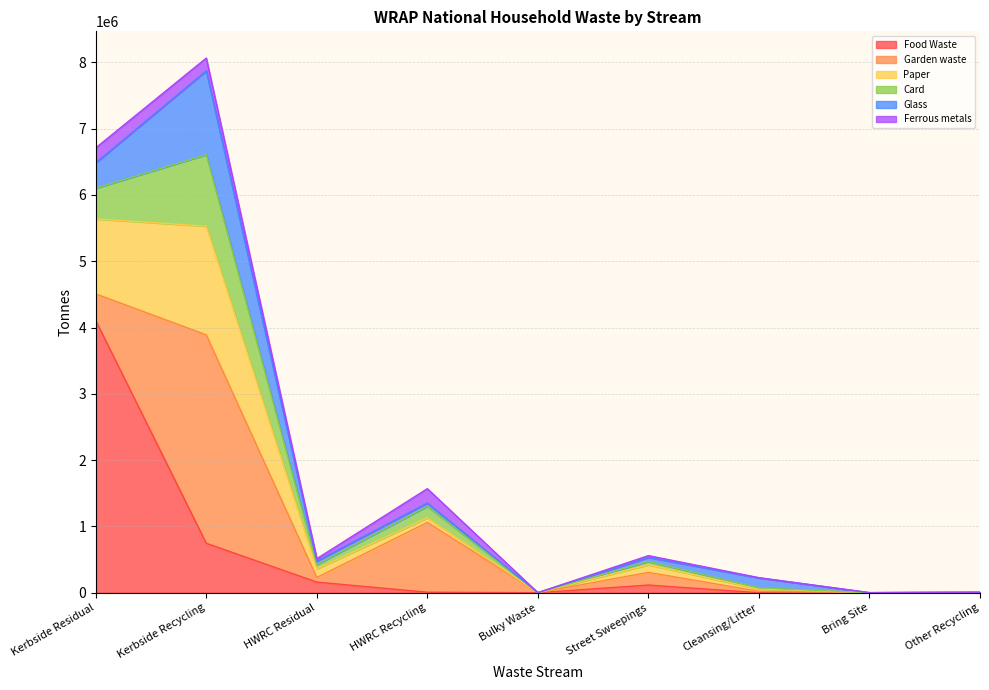

Reading left to right, list all the values displayed in this chart.

Food Waste: 4104724	745905	160418	8063	0	116243	79	0	0
Garden waste: 403204	3143796	69894	1053460	1323	191026	21473	0	7556
Paper: 1130417	1640101	130261	68471	37	114133	35690	489	11
Card: 463411	1078003	65358	173283	511	50480	16608	348	9
Glass: 382898	1265274	52262	50658	19	61075	149967	954	9
Ferrous metals: 226162	191947	36113	215862	11	27075	3761	78	20